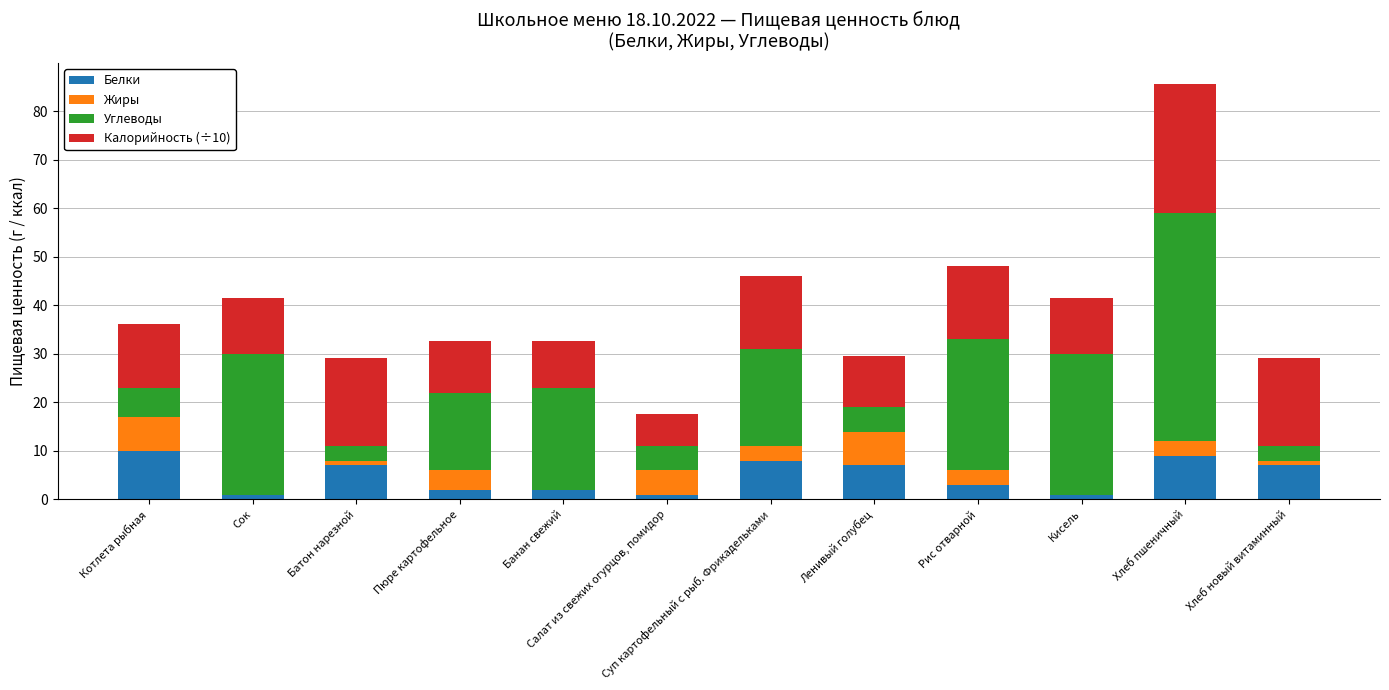

What is the maximum value for Белки?

10.0